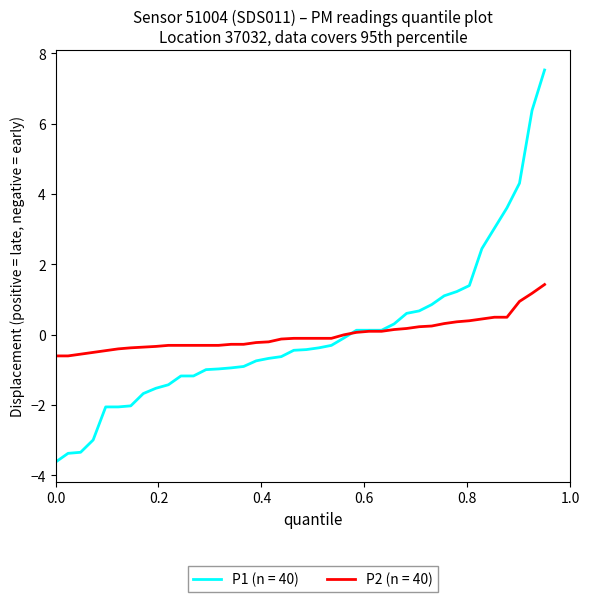

Which series has the largest range (max minus min)?

P1 (n = 40)